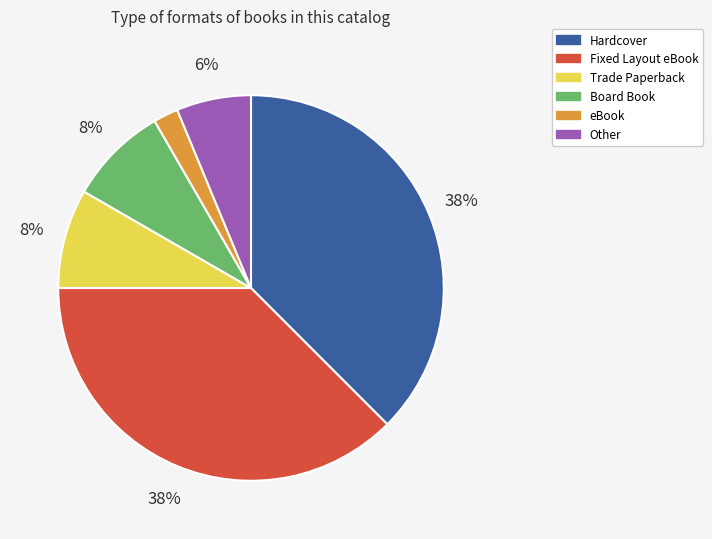

What is the smallest slice in the pie chart?

eBook